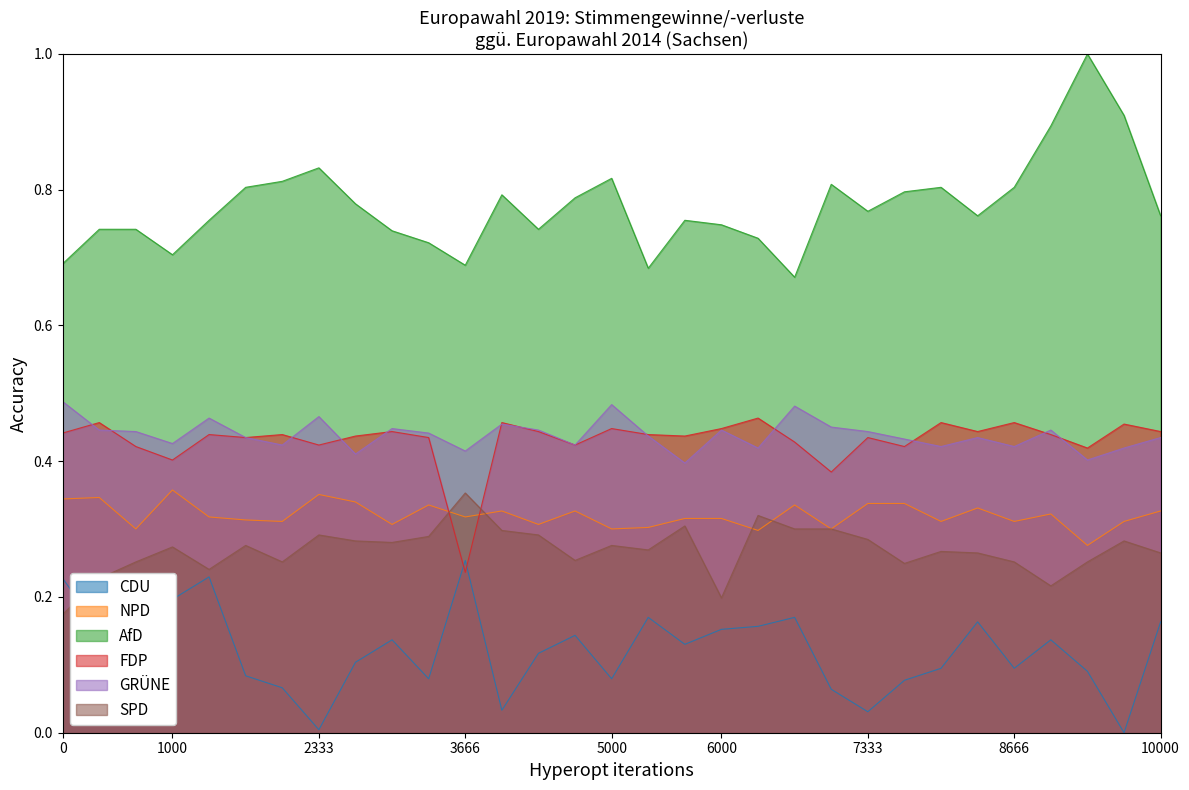

True or false: FDP has a value of 0.4 at Annaberg-Buchholz.

True